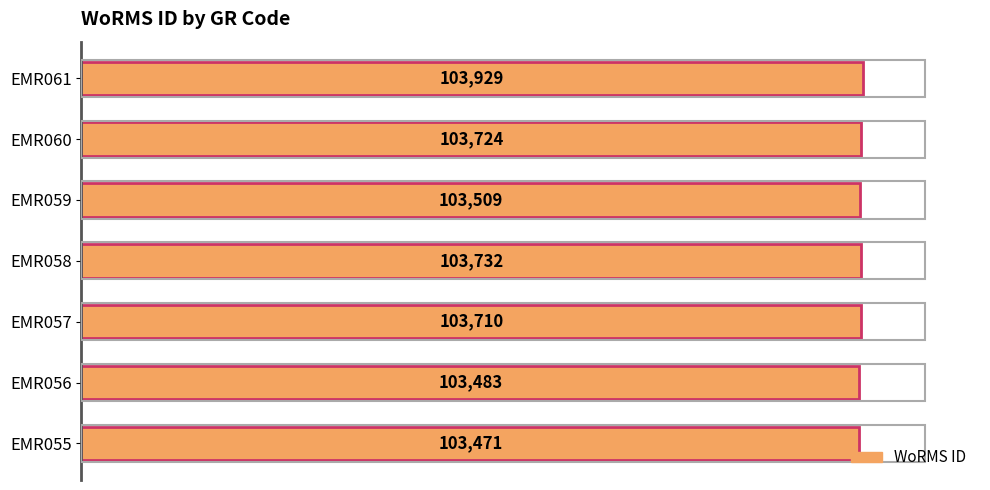

What is the sum of the values at EMR059 and EMR060?

207233